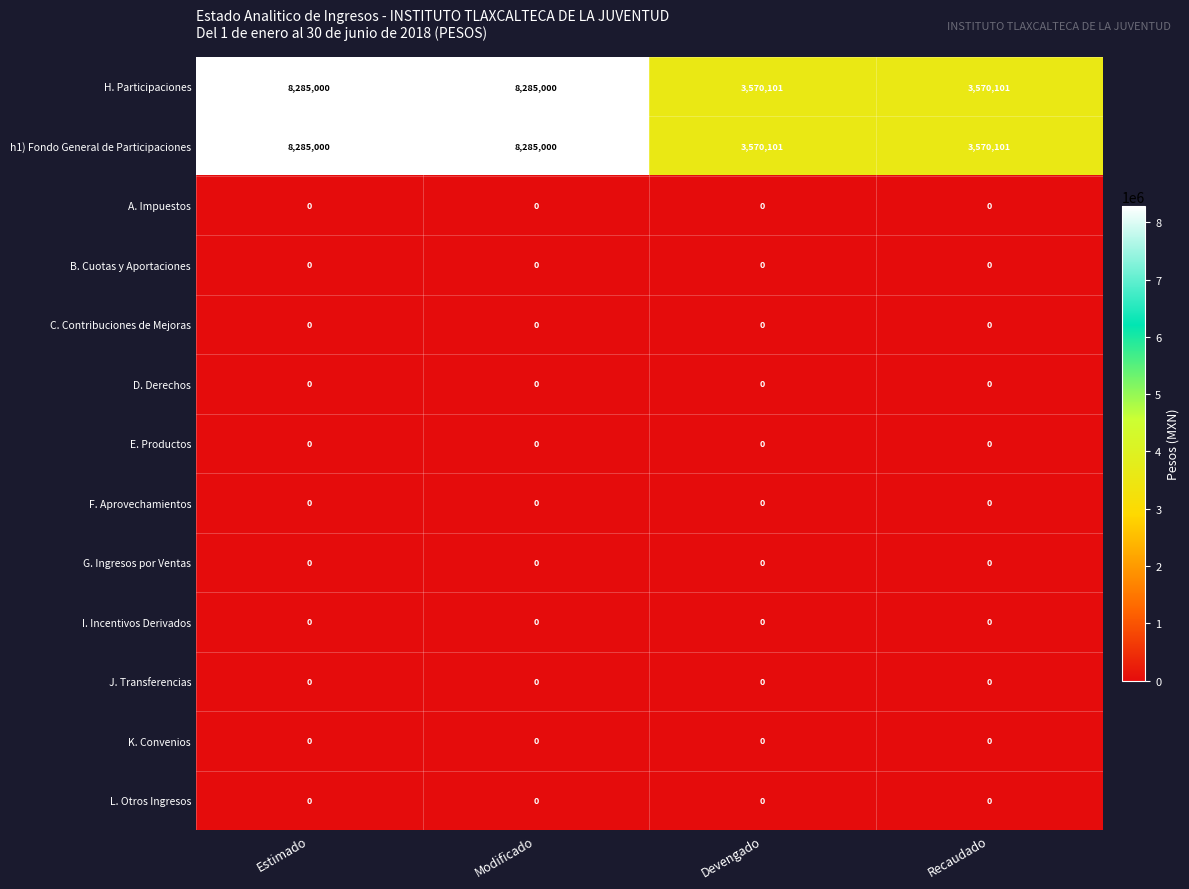

How many h1) Fondo General de Participaciones values are between 3570101 and 8285000?

4